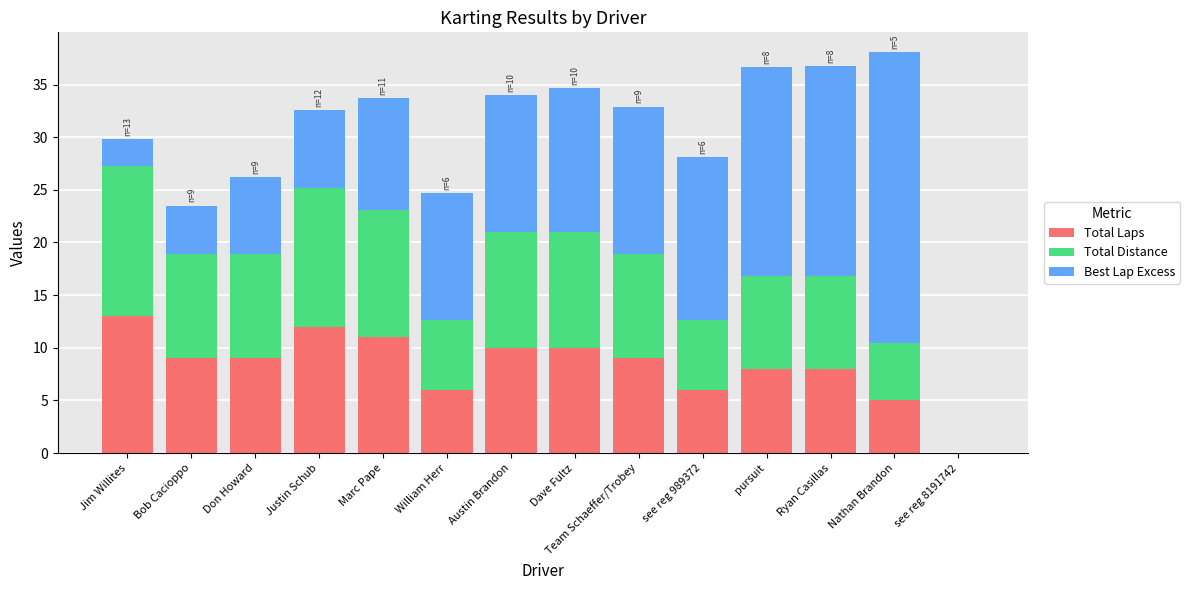

The Total Laps series shows 8.0 at pursuit. True or false?

True